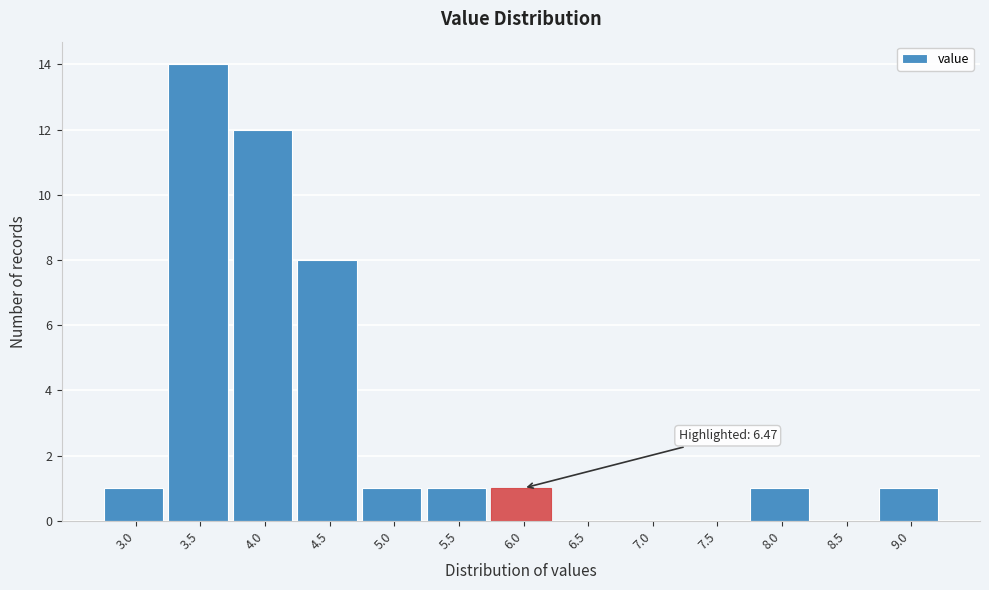

Reading left to right, extract all data points from this chart.

3.0=1	3.5=14	4.0=12	4.5=8	5.0=1	5.5=1	6.0=1	6.5=0	7.0=0	7.5=0	8.0=1	8.5=0	9.0=1